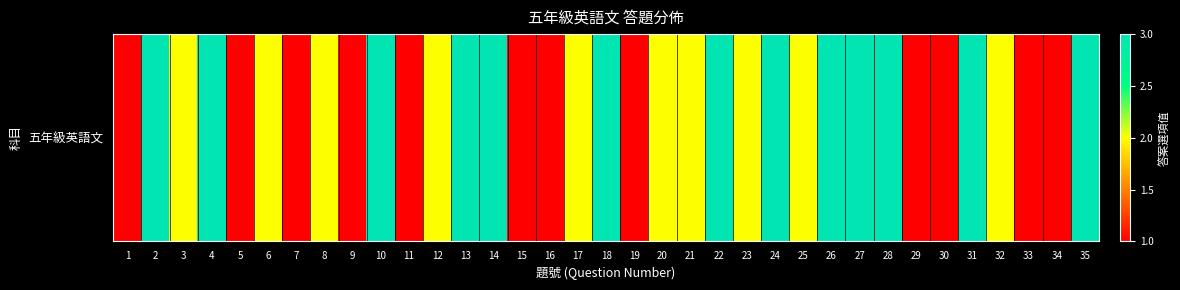

Rank the categories by value from highest to lowest.

2, 4, 10, 13, 14, 18, 22, 24, 26, 27, 28, 31, 35, 3, 6, 8, 12, 17, 20, 21, 23, 25, 32, 1, 5, 7, 9, 11, 15, 16, 19, 29, 30, 33, 34